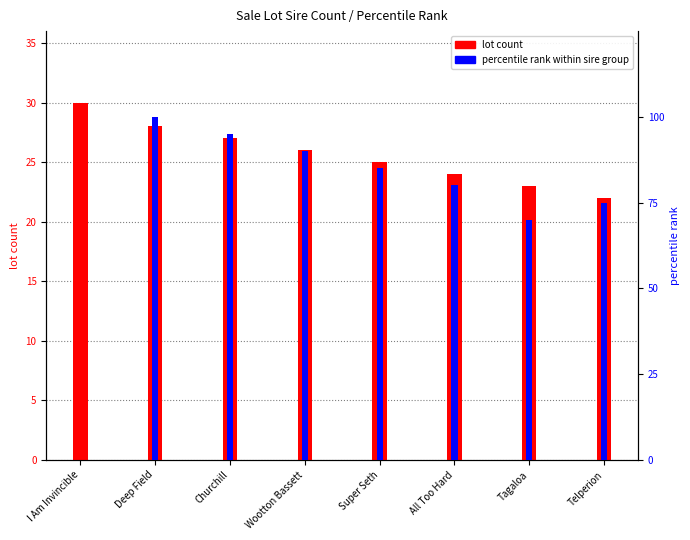

Is it true that percentile rank within sire group equals 70 at Tagaloa?

True